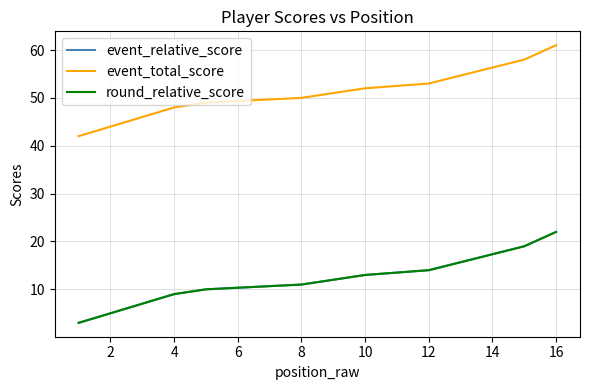

Is it true that event_relative_score equals 21 at 10?

False